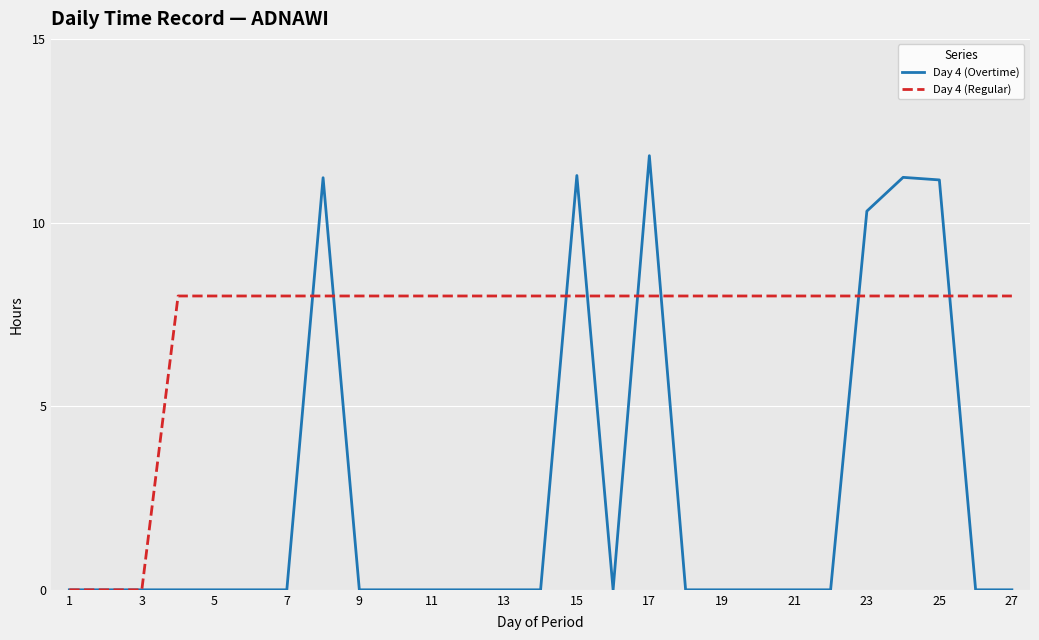

Which series has the widest spread of values?

Day 4 (Overtime)